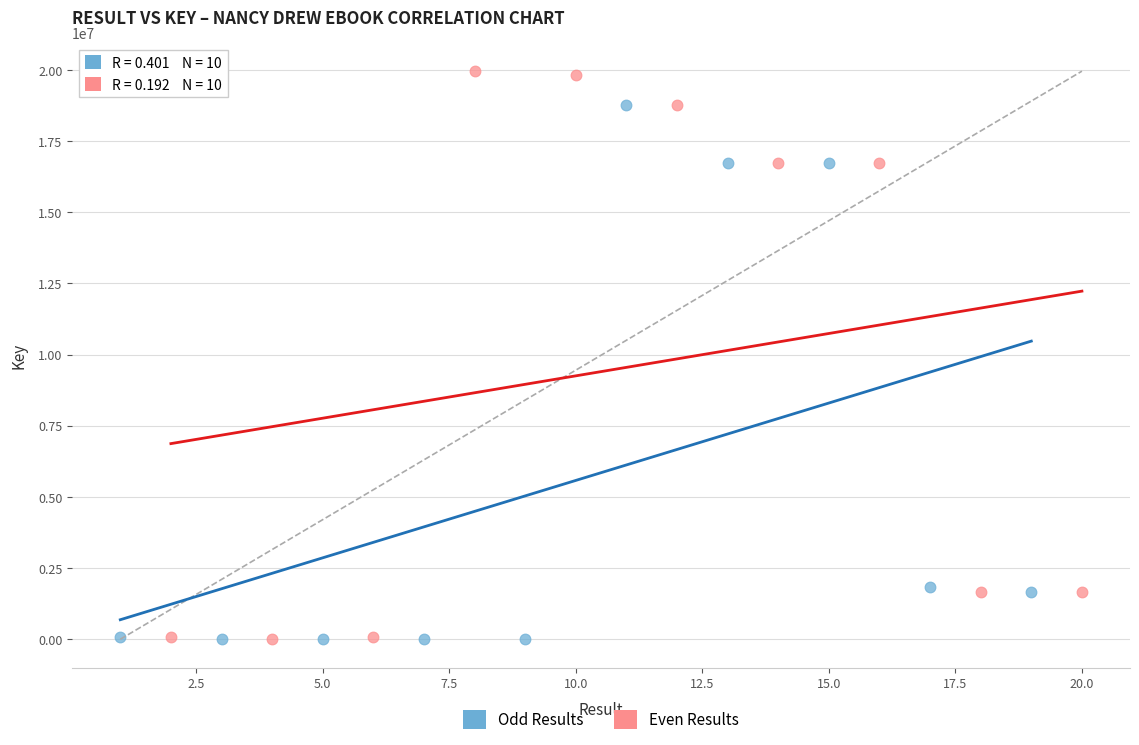

What are all the series names shown in the legend?

Odd Results, Even Results